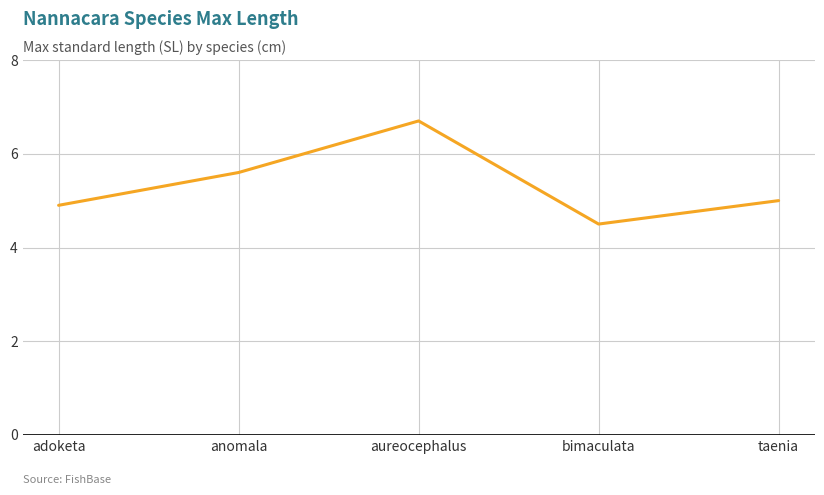

Reading left to right, transcribe all the data shown in this chart.

4.9	5.6	6.7	4.5	5.0